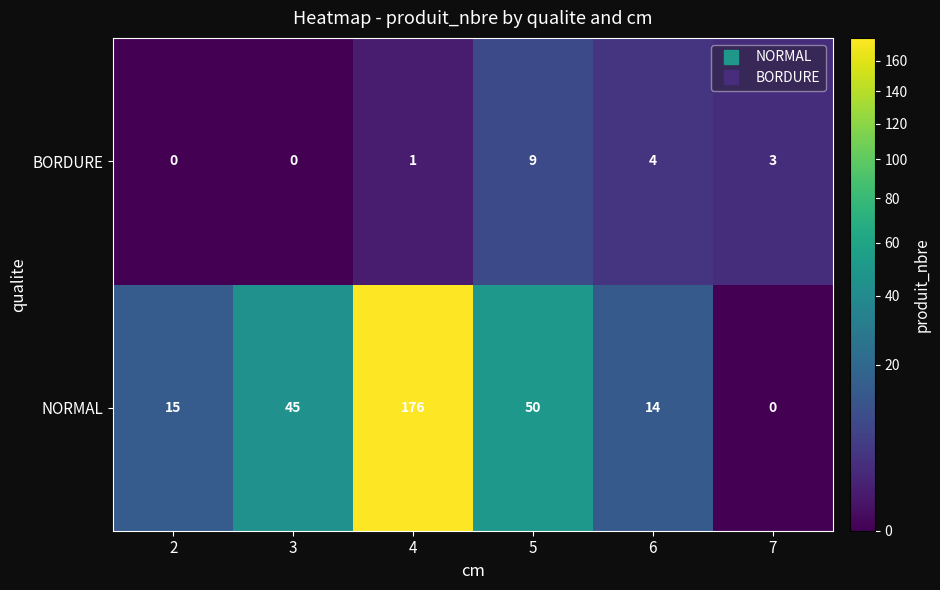

Rank the series at 5 from lowest to highest value.

BORDURE, NORMAL